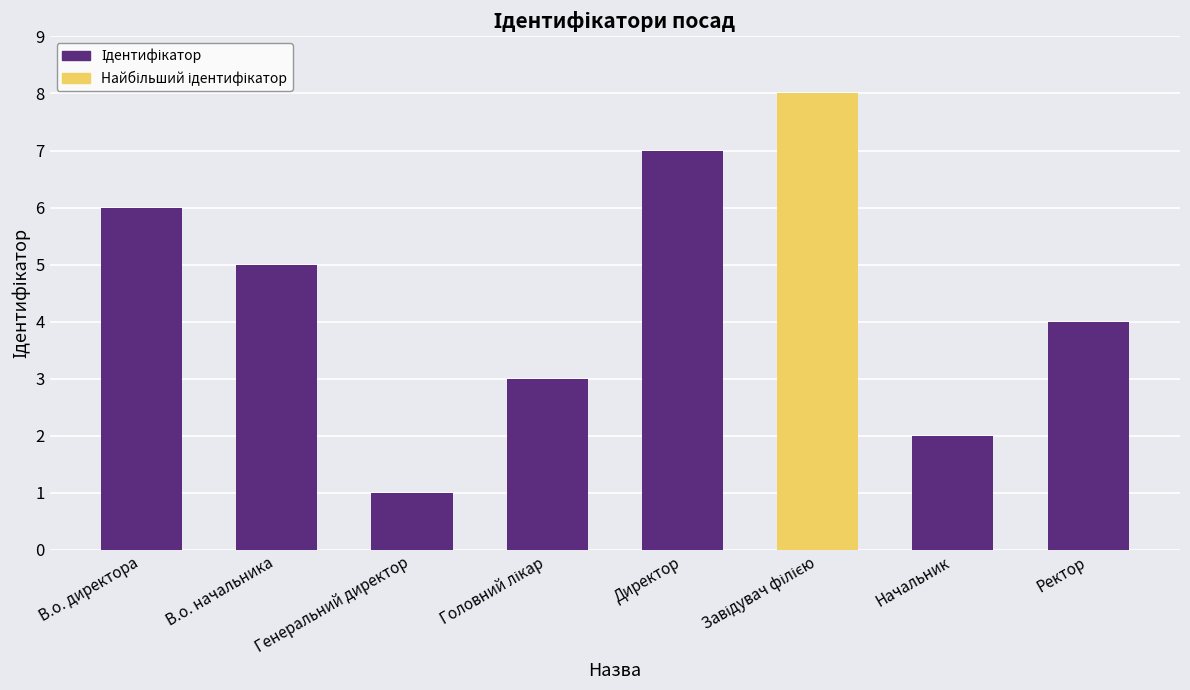

Which has a higher value, Ректор or Начальник?

Ректор